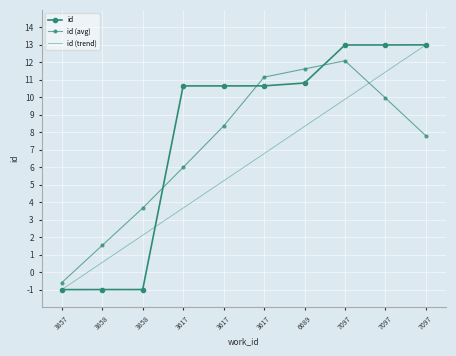

Reading left to right, extract all data points from this chart.

id: 3857=-1.0	3858=-1.0	3858=-1.0	3617=10.7	3617=10.7	3617=10.7	6689=10.8	7097=13.0	7097=13.0	7097=13.0
id (avg): 3857=-0.6	3858=1.5	3858=3.7	3617=6.0	3617=8.4	3617=11.2	6689=11.6	7097=12.1	7097=10.0	7097=7.8
id (trend): 3857=-1.0	3858=0.6	3858=2.1	3617=3.7	3617=5.2	3617=6.8	6689=8.3	7097=9.9	7097=11.4	7097=13.0